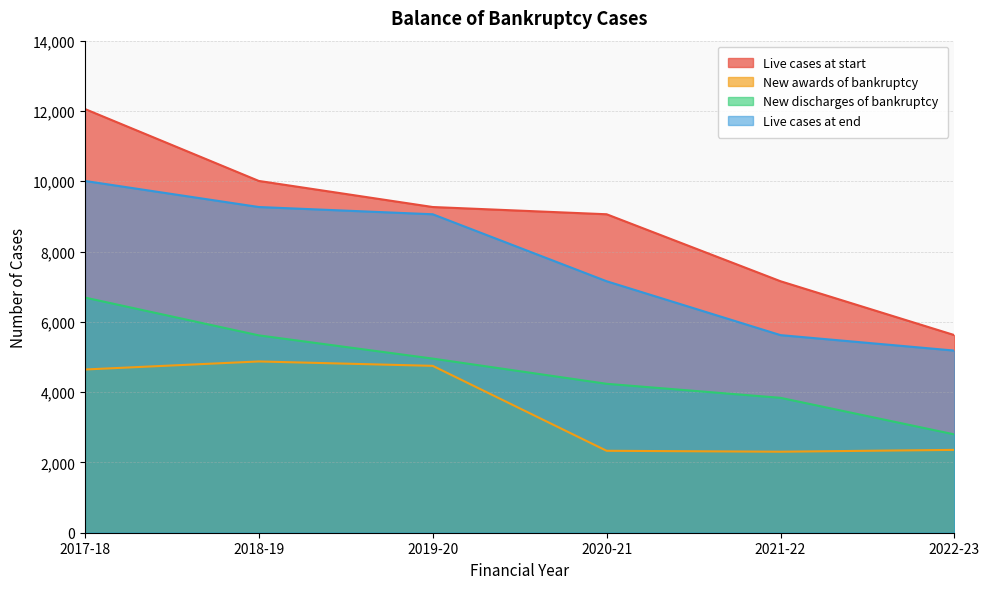

Is the value of Live cases at start at 2021-22 greater than the value of New discharges of bankruptcy at 2019-20?

Yes